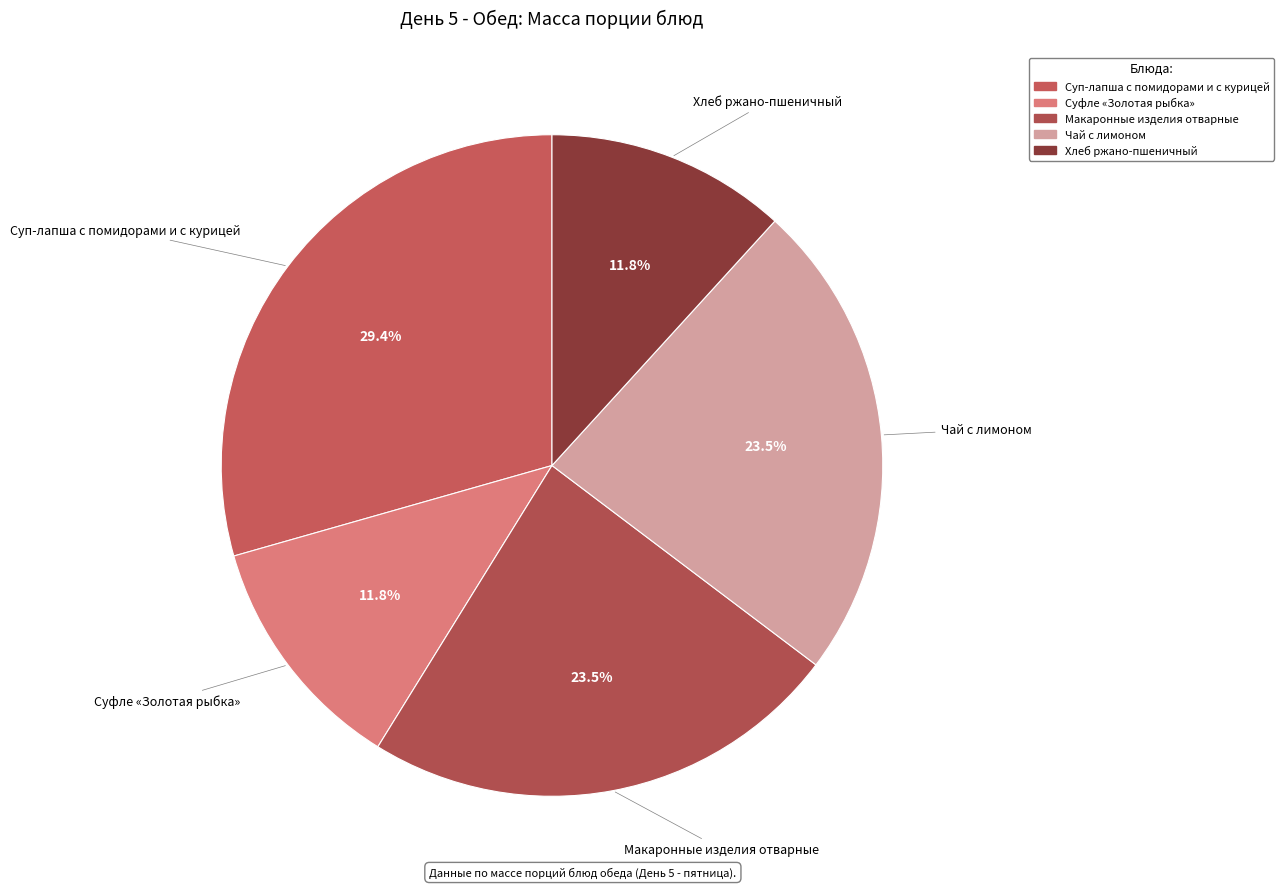

Is Хлеб ржано-пшеничный the majority of the pie?

No